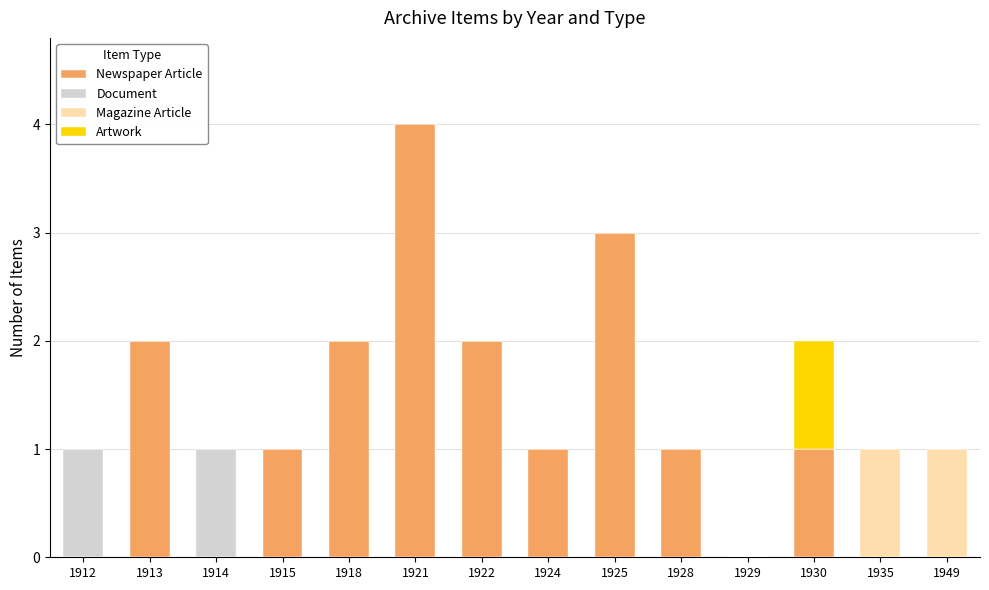

The Newspaper Article series shows 1 at 1922. True or false?

False